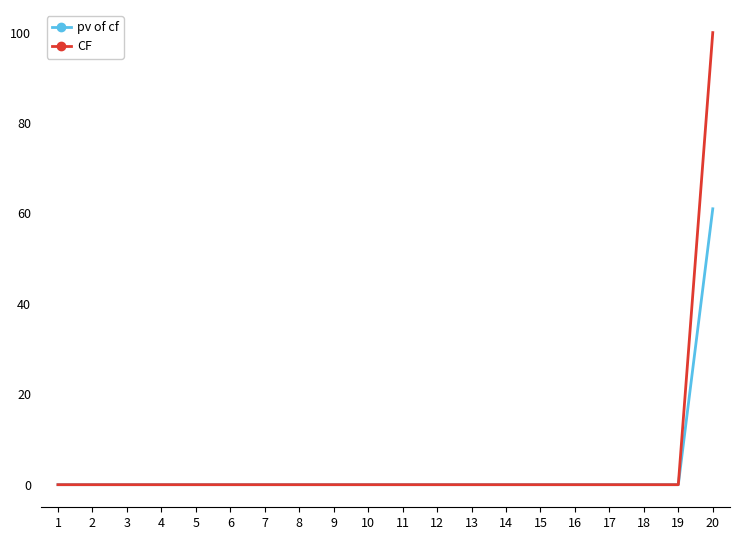

Reading left to right, transcribe all the data shown in this chart.

pv of cf: 0.0	0.0	0.0	0.0	0.0	0.0	0.0	0.0	0.0	0.0	0.0	0.0	0.0	0.0	0.0	0.0	0.0	0.0	0.0	61.0
CF: 0.0	0.0	0.0	0.0	0.0	0.0	0.0	0.0	0.0	0.0	0.0	0.0	0.0	0.0	0.0	0.0	0.0	0.0	0.0	100.0